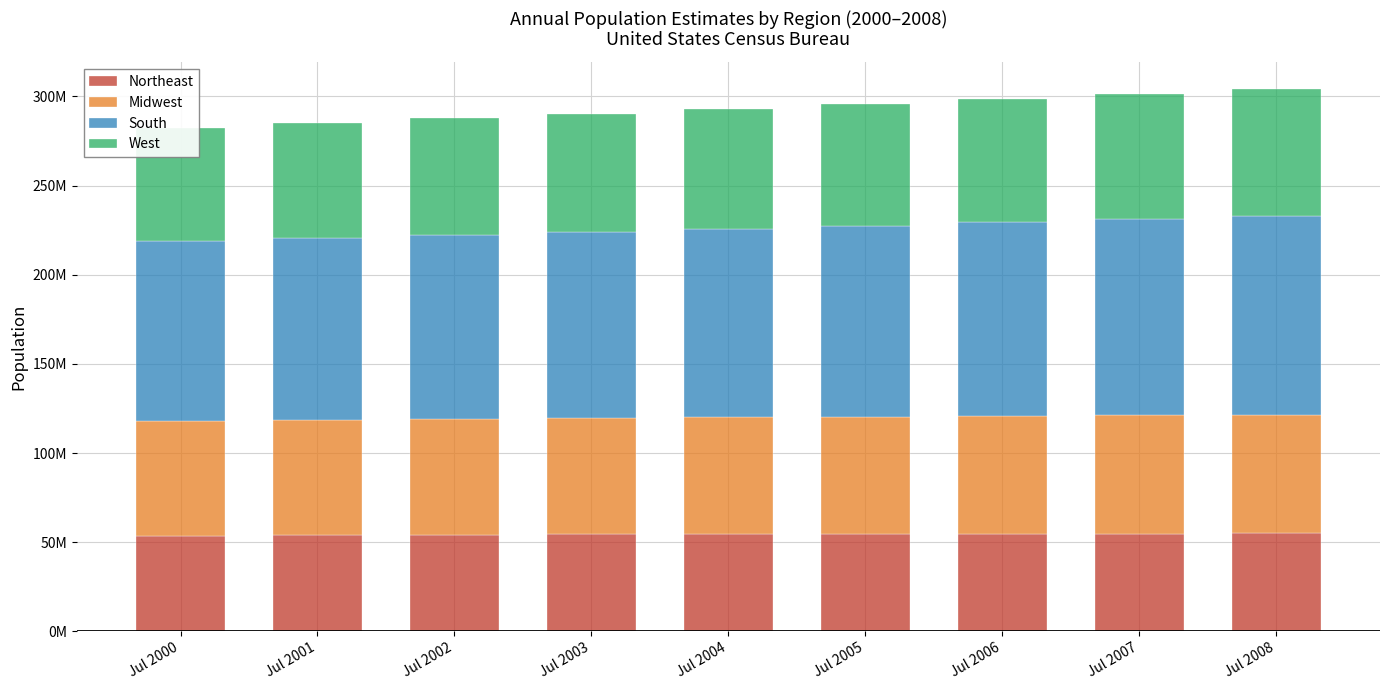

Where does the West series first go above 67120712?

Jul 2005